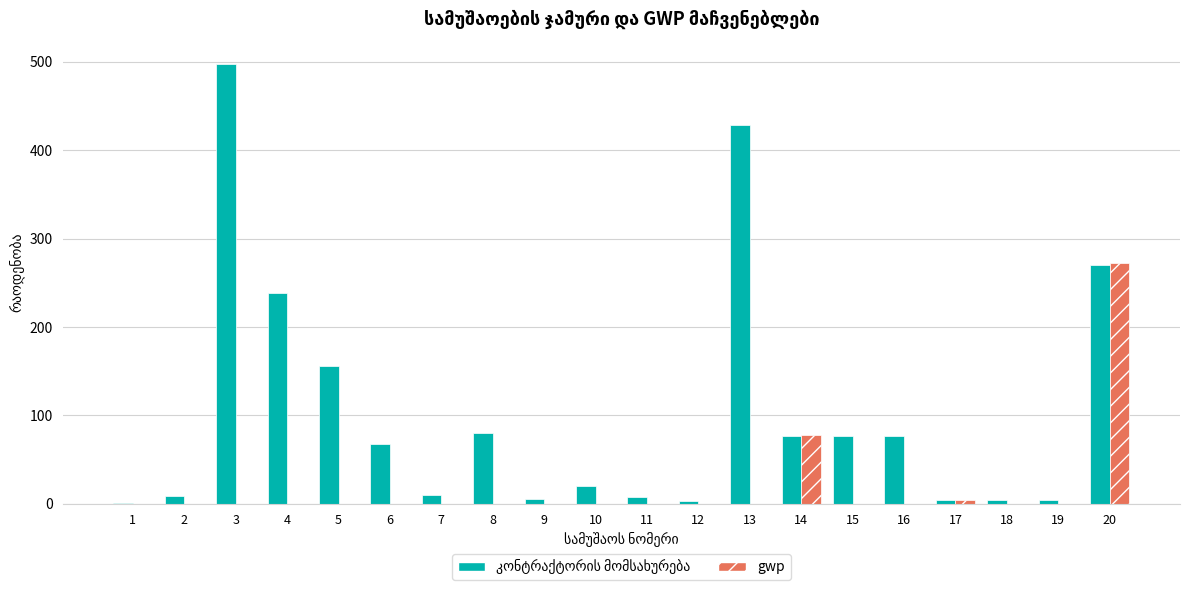

Which series changed the most between 19 and 20?

gwp